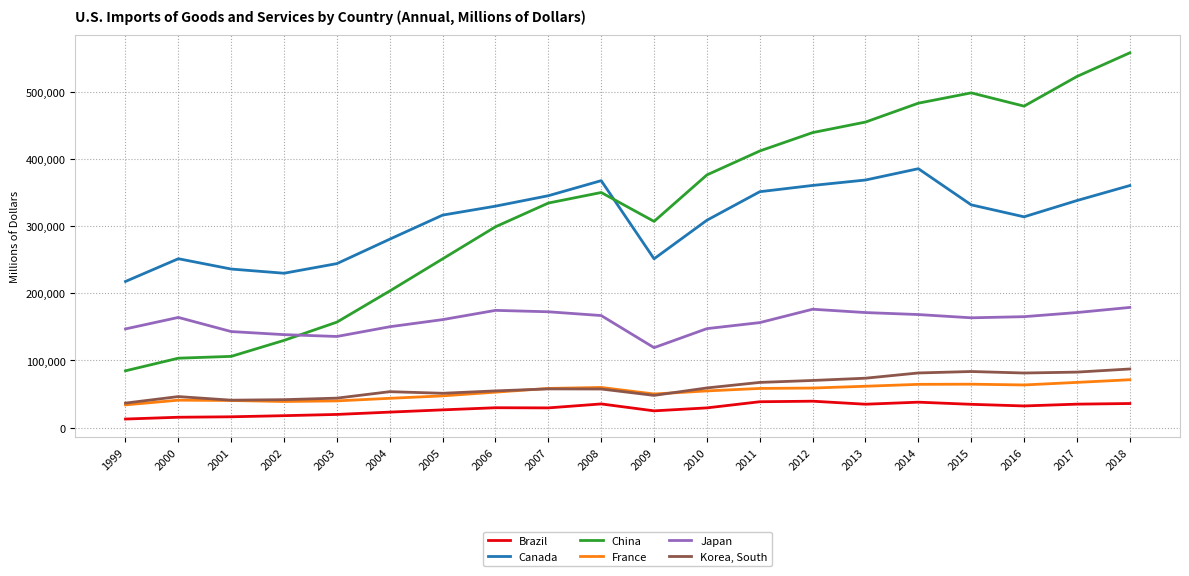

Does the chart have visible grid lines?

Yes